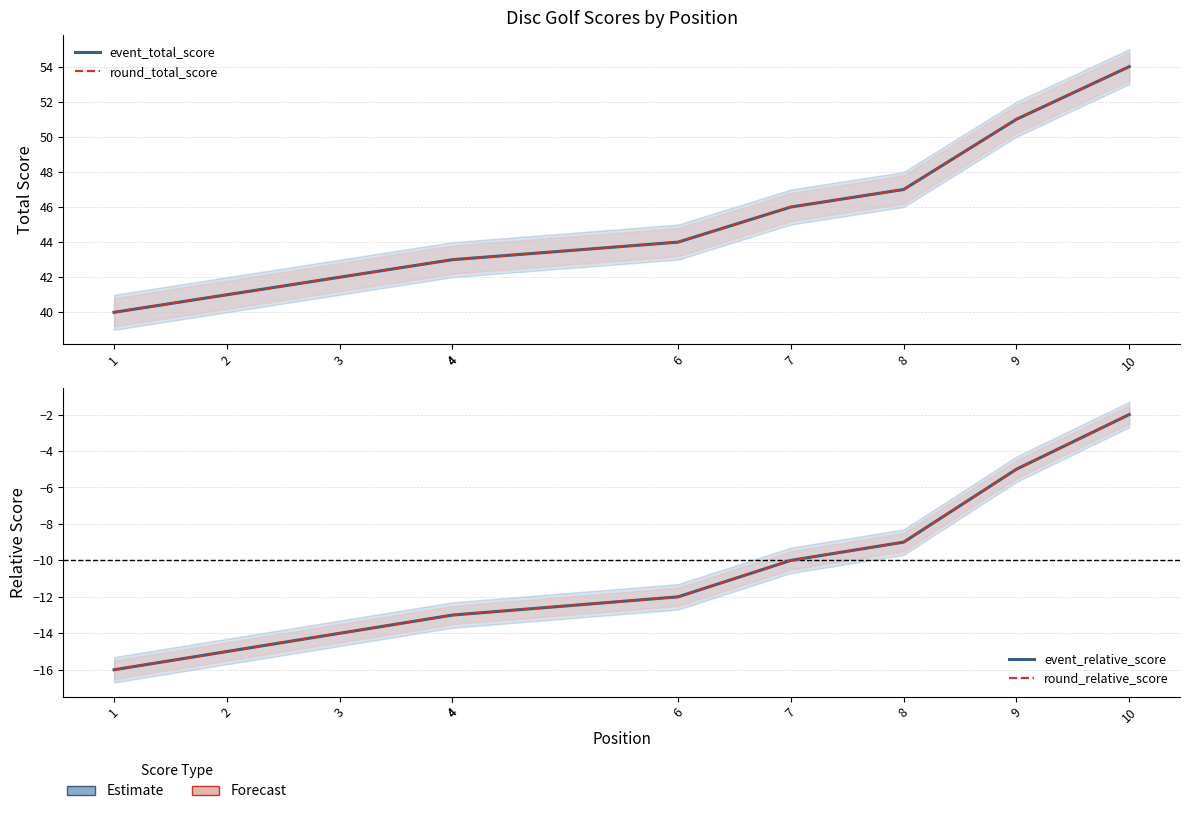

The value of round_relative_score at 9 is -9. True or false?

False